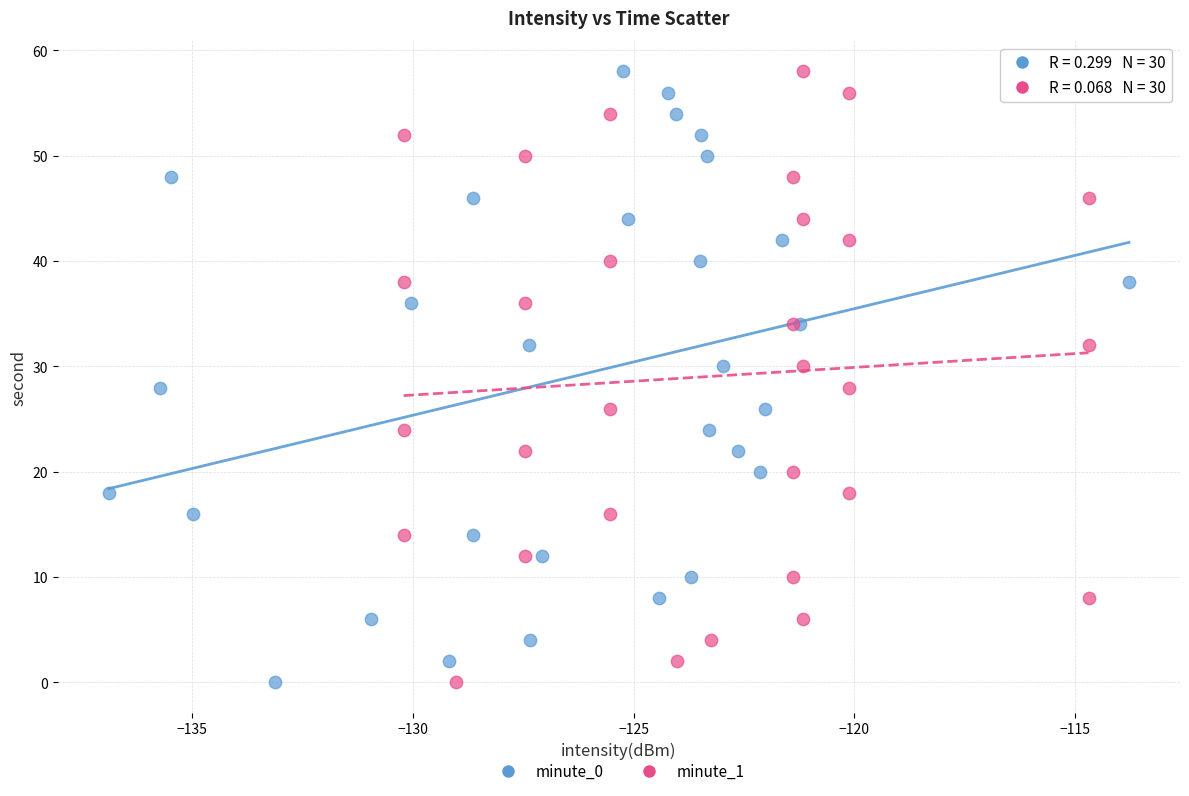

What are all the series names shown in the legend?

minute_0, minute_1